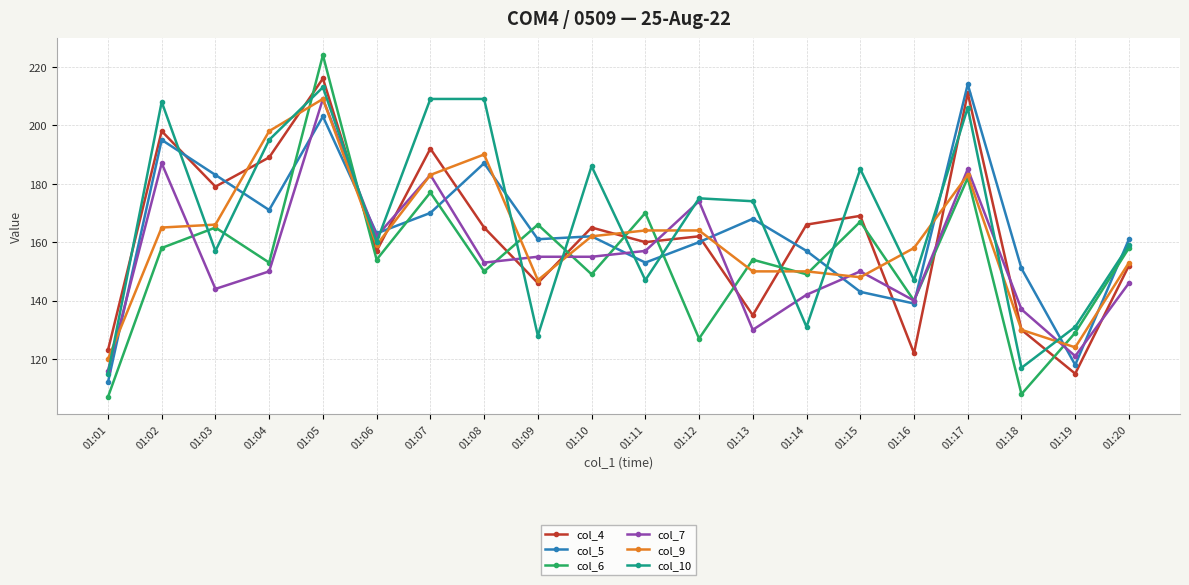

What is the difference between the highest and lowest values at 01:14?

35